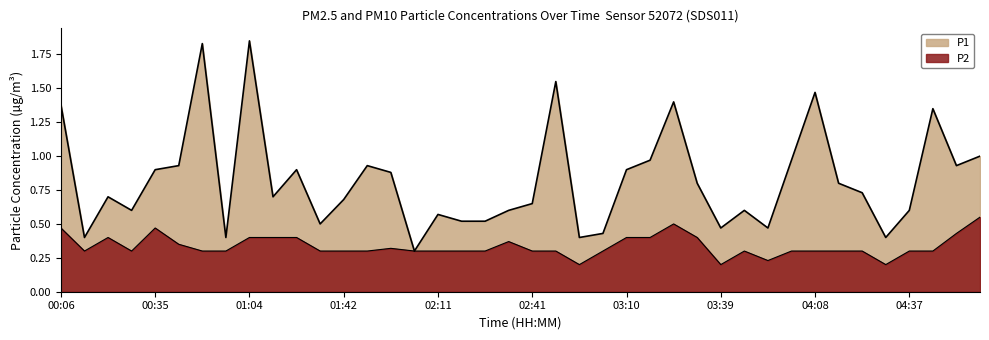

Which label corresponds to the largest value in the chart?

01:04